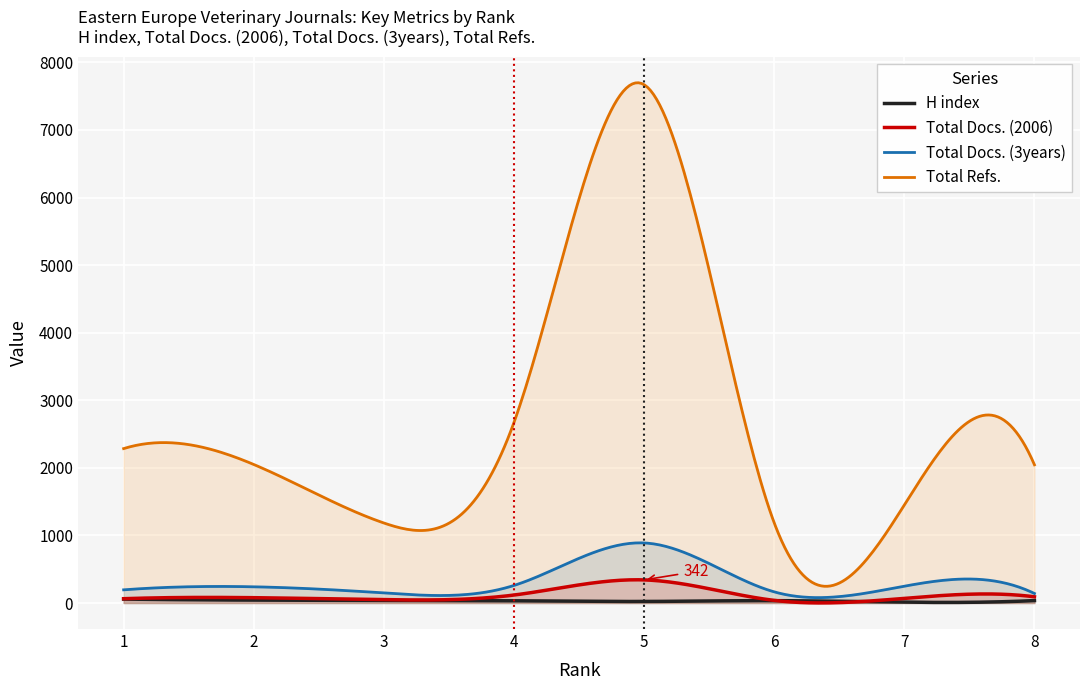

What is the average value of the H index series?

31.8